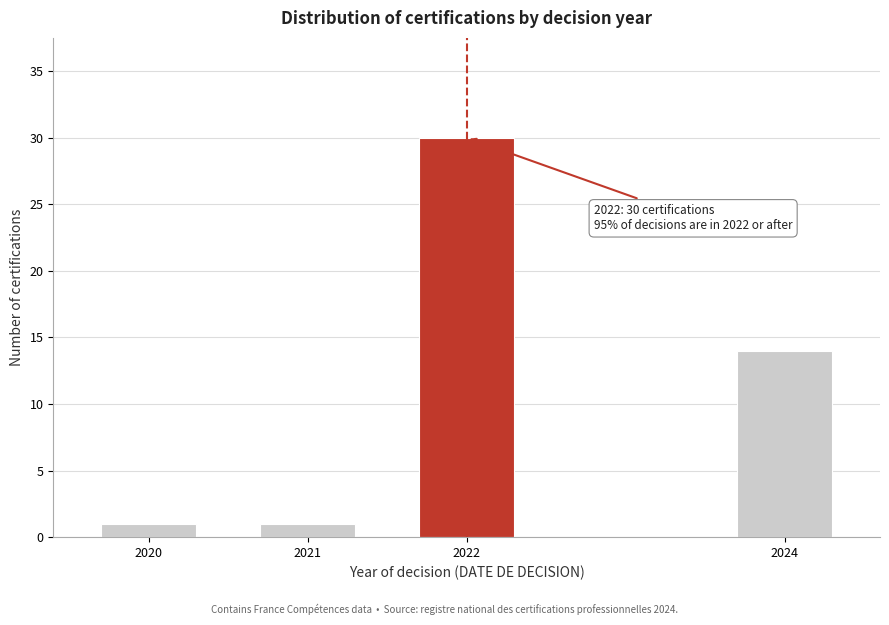

Reading right to left, extract all data points from this chart.

2024=14	2022=30	2021=1	2020=1